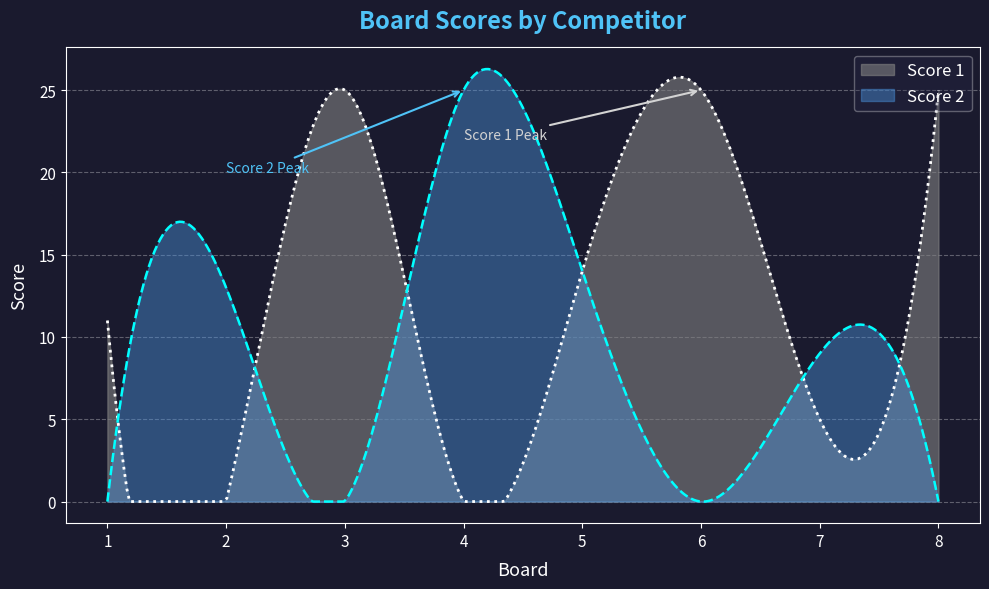

Rank the categories by Score 1 value from highest to lowest.

3, 6, 8, 5, 1, 7, 2, 4